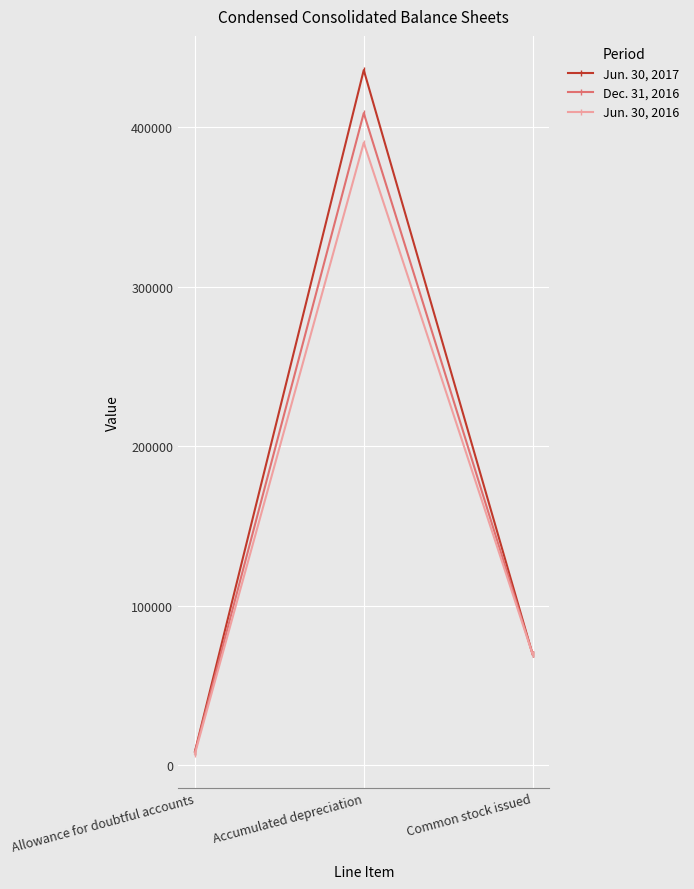

Where does the Dec. 31, 2016 series first go above 69873?

Accumulated depreciation